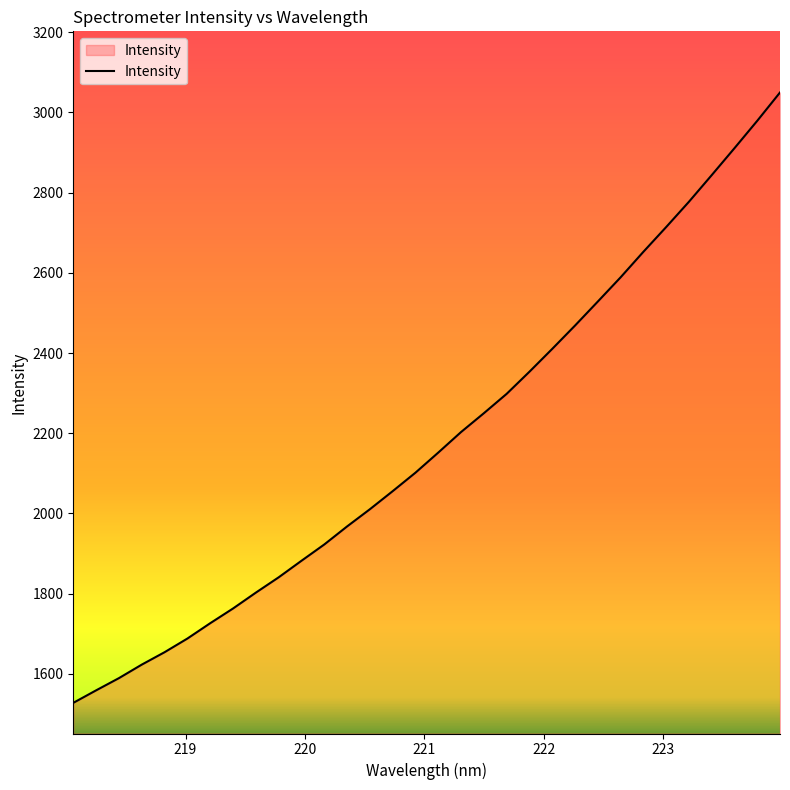

True or false: the data has more than 1 interior local peaks.

False